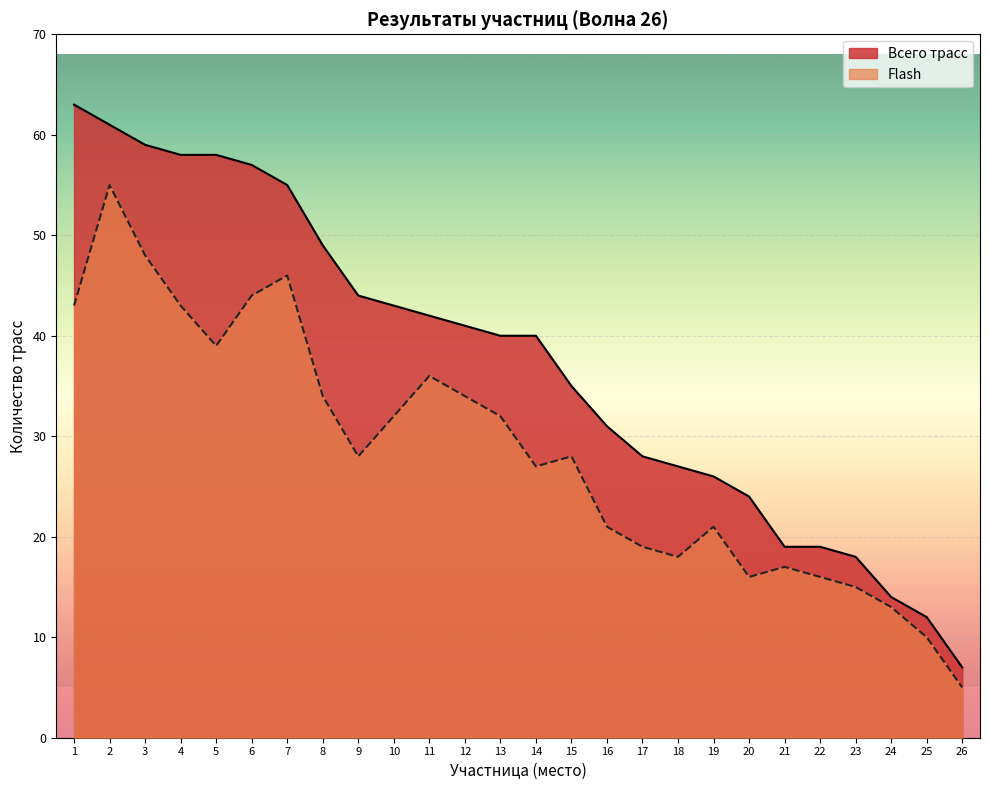

What is the sum of all Flash values?

740